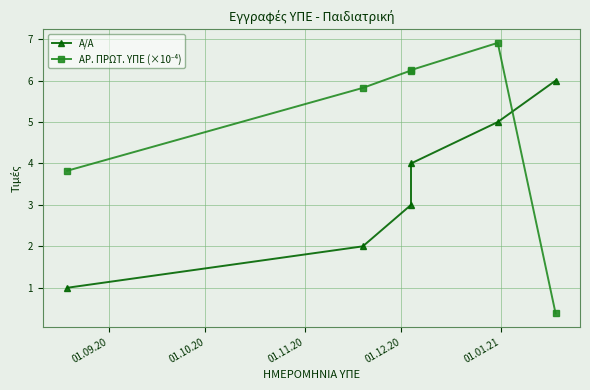

Which series changed the most between 01.09.20 and 01.11.20?

ΑΡ. ΠΡΩΤ. ΥΠΕ (×10⁻⁴)